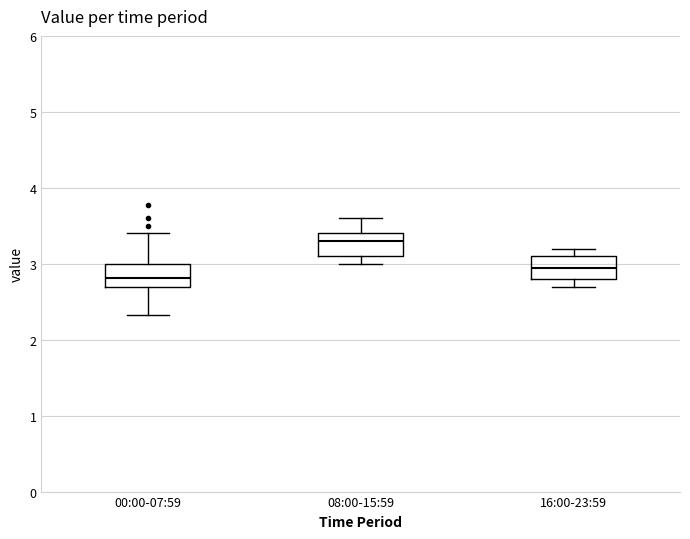

Where is the upper edge of the box for 16:00-23:59 on the y-axis? The values are not printed on the chart, so give them approximately, as read against the axis.

3.1